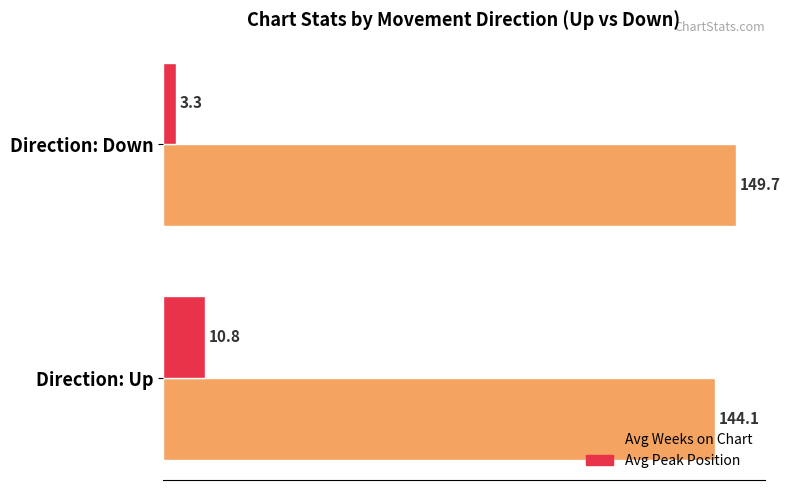

Between Direction: Up and Direction: Down, which series saw the biggest shift?

Avg Peak Position